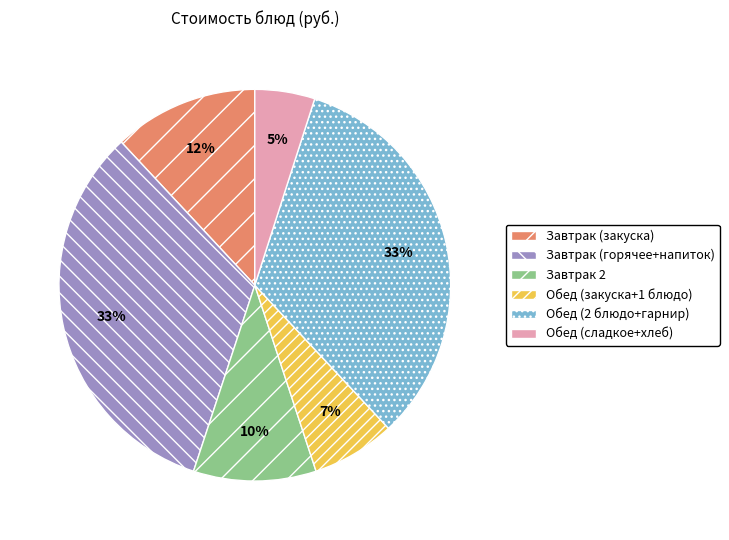

What percentage is the Обед (2 блюдо+гарнир) slice, to the nearest percent?

33%